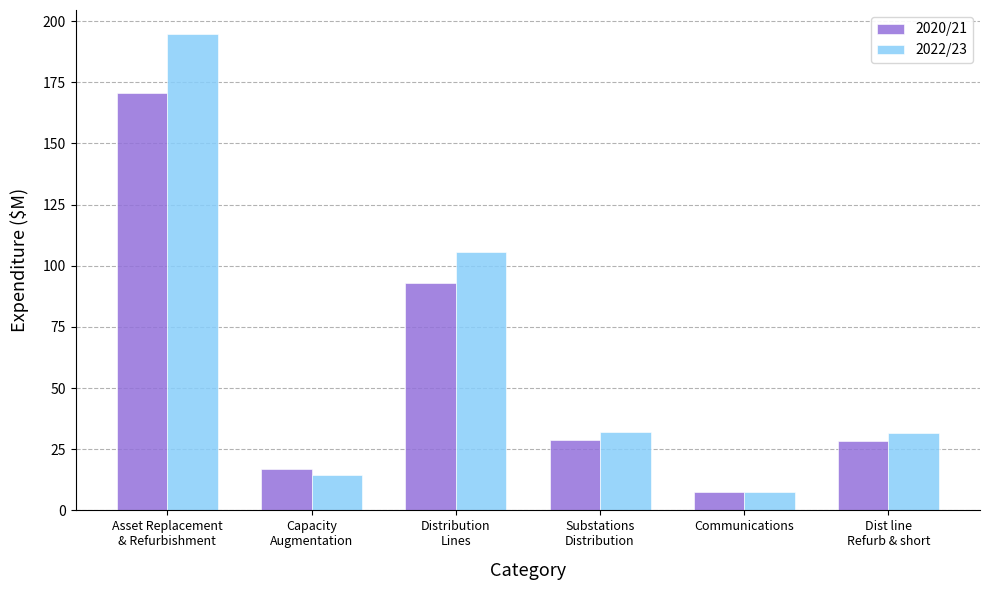

List the series in order of their peak value, highest first.

2022/23, 2020/21